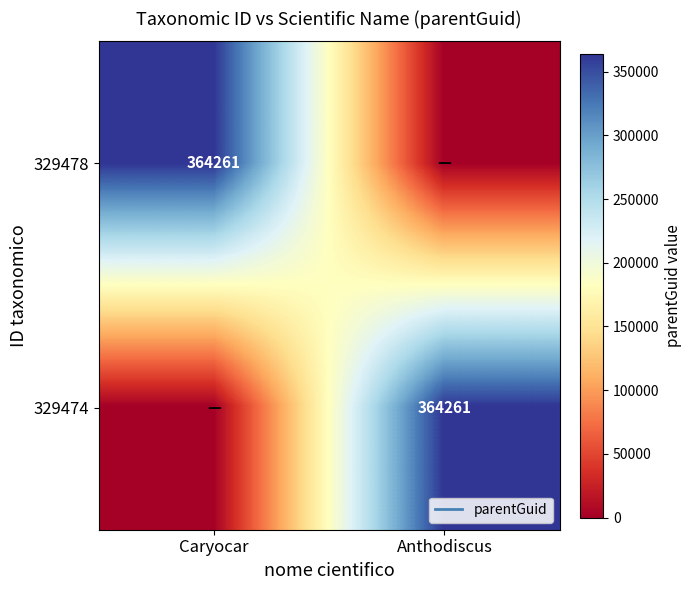

What is the sum of all 329478 values?

364261